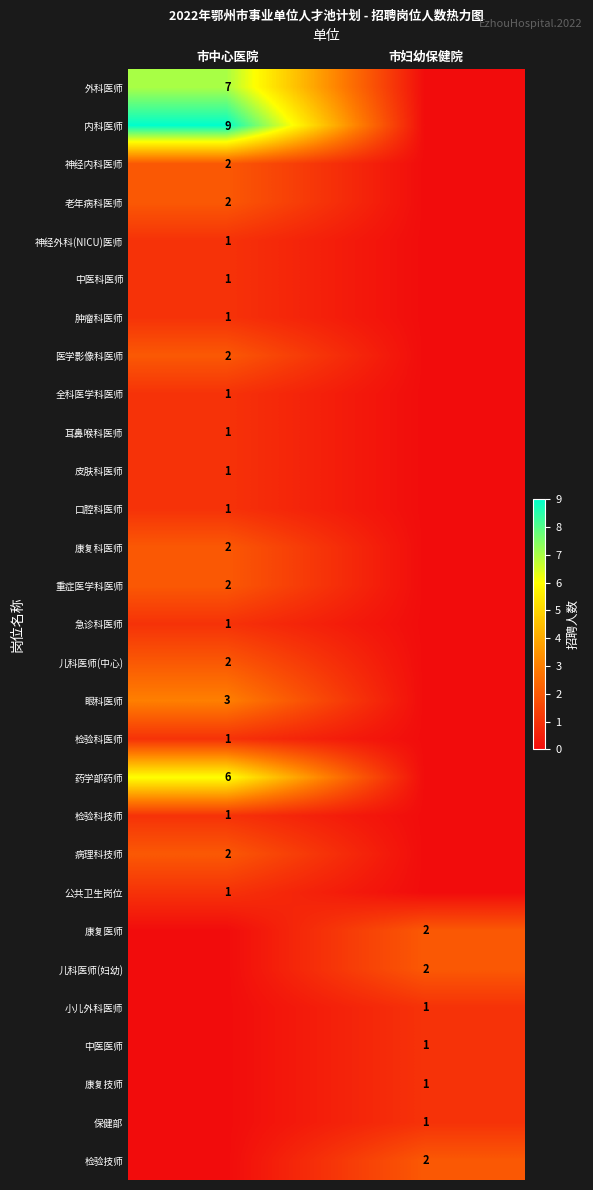

Is it true that 耳鼻喉科医师 equals 1 at 市中心医院?

True